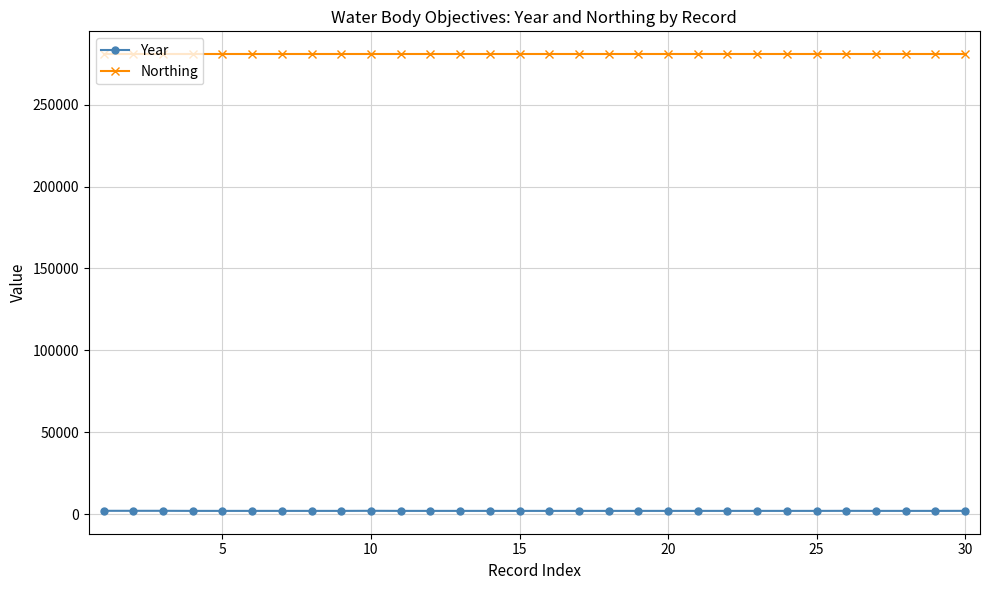

Which series has the largest range (max minus min)?

Year